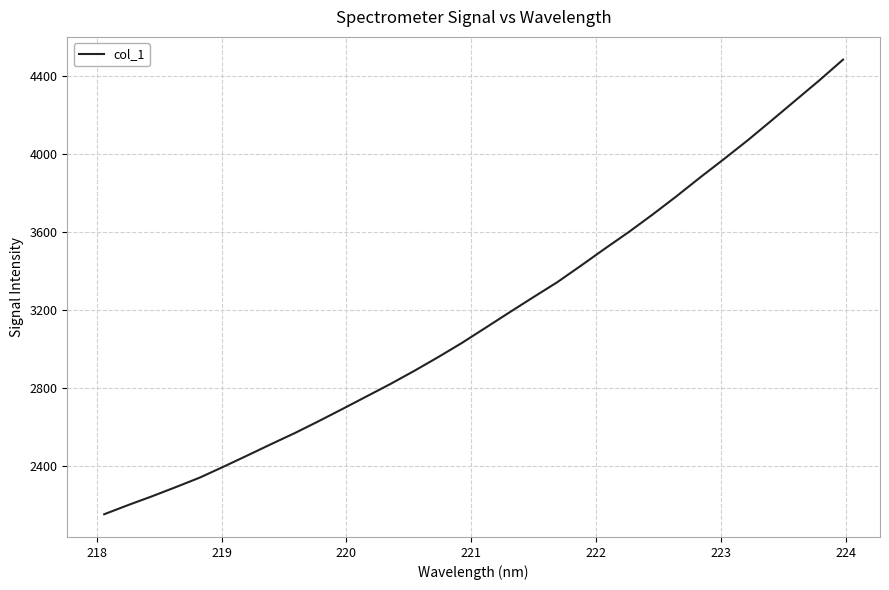

What is the difference between the maximum and minimum values?

2333.1